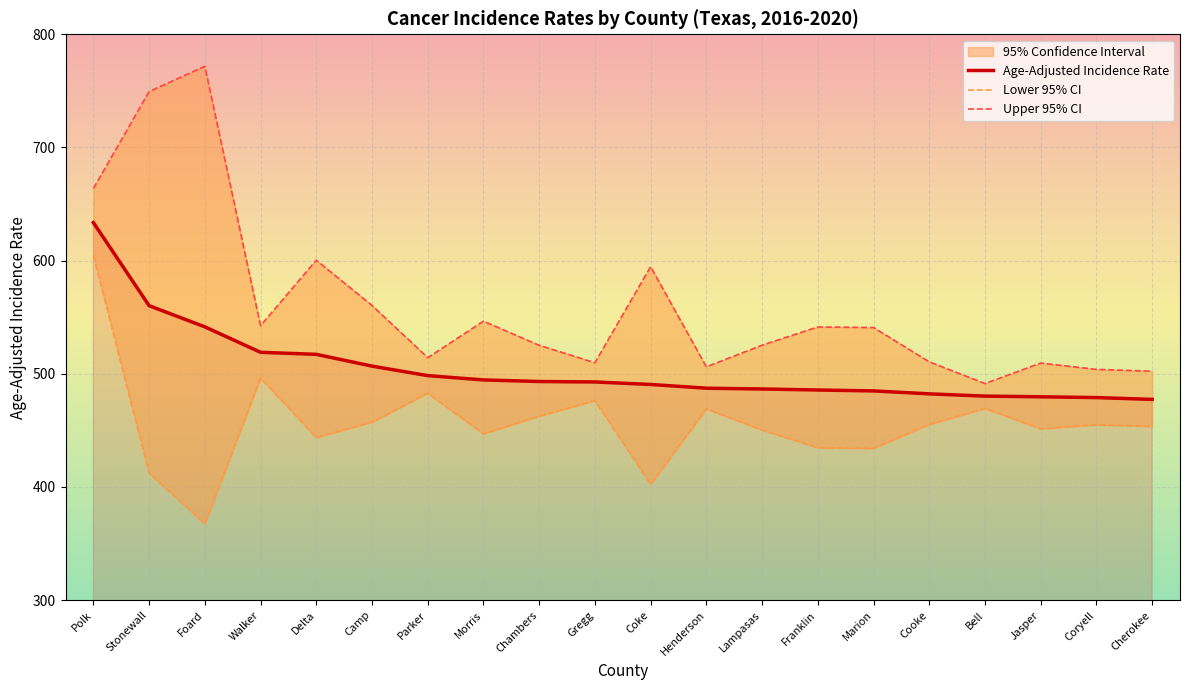

What is the difference between the highest and lowest values at Chambers?

62.6